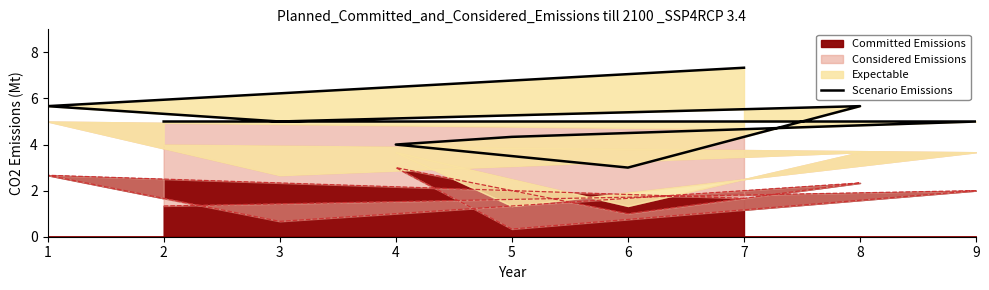

What is the maximum value for Committed Emissions?

3.0